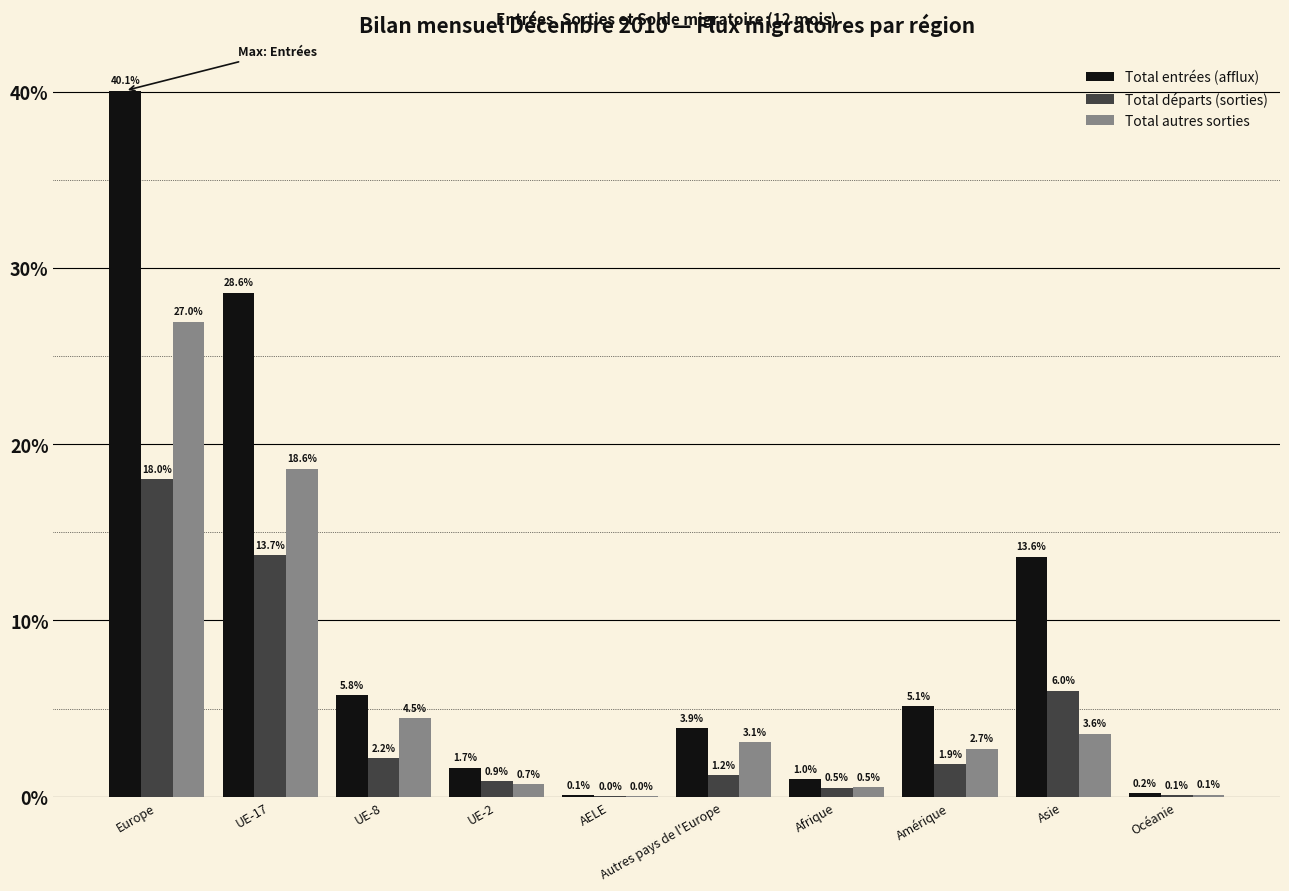

Which series changed the most between Europe and UE-2?

Total entrées (afflux)